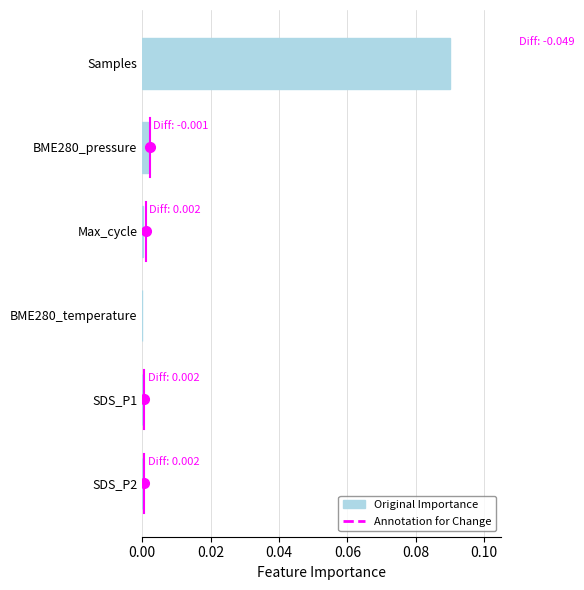

Which label corresponds to the largest value in the chart?

Samples